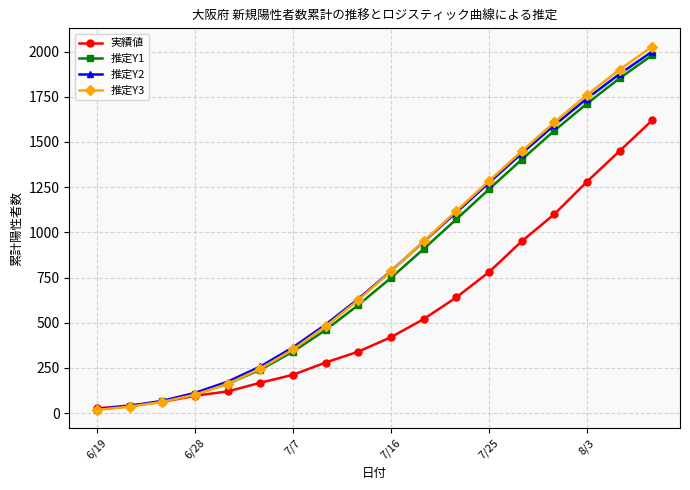

Does the chart display data point markers on the line(s)?

Yes